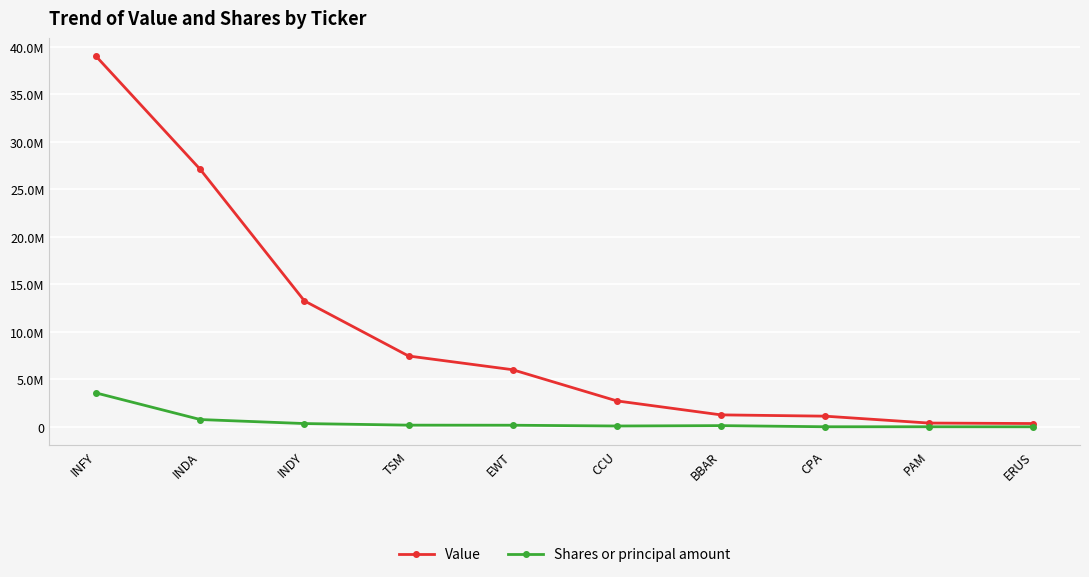

What is the minimum value for Value?

354000